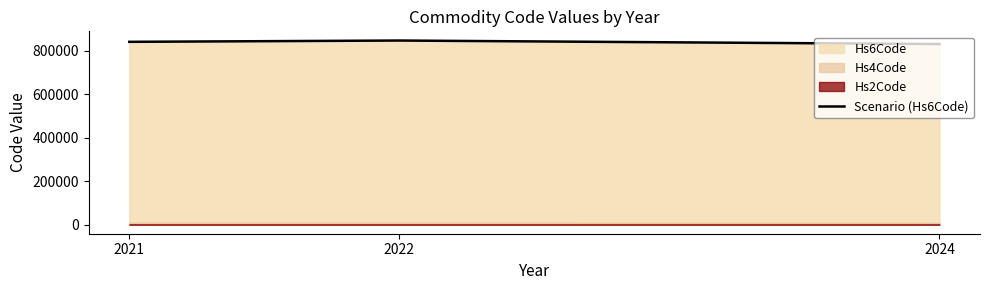

Is it true that the value at 2021 is 1489768.0?

False